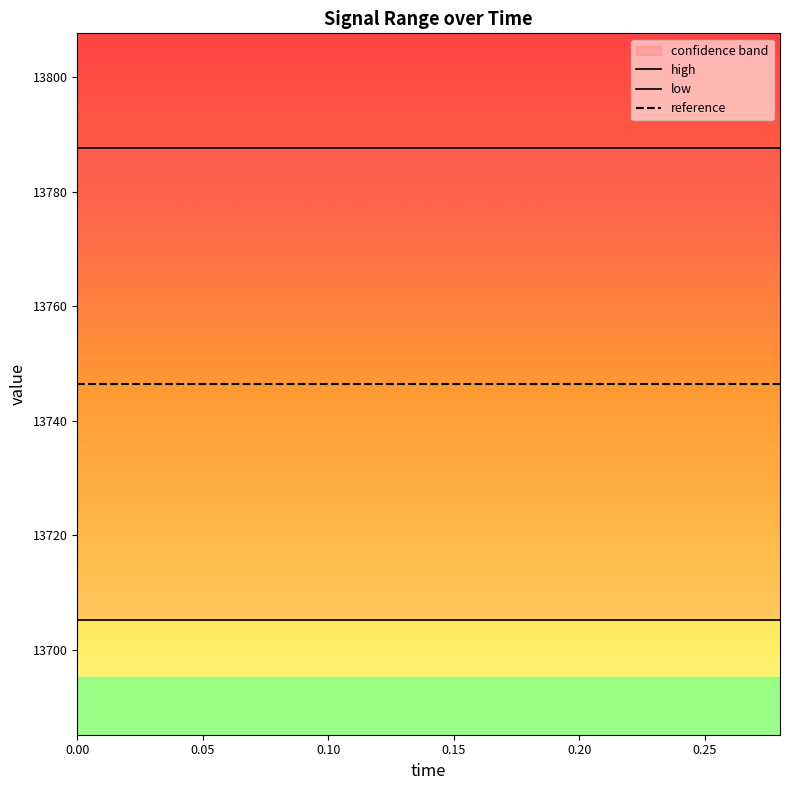

Rank the series by their average value, from highest to lowest.

high, reference, low